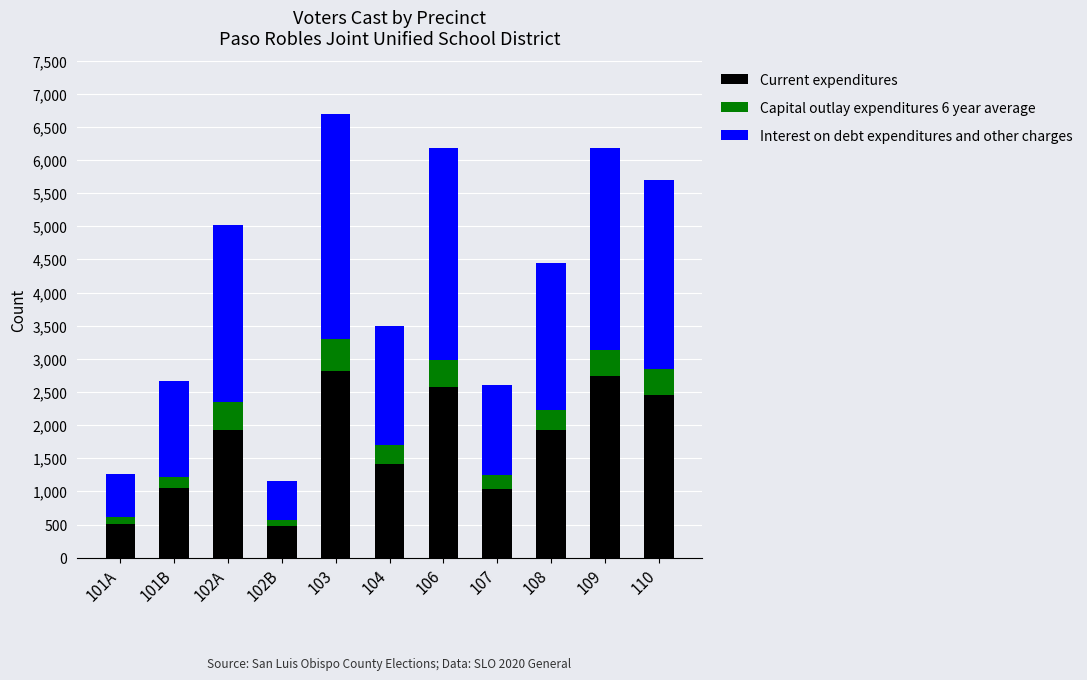

What is the average value of the Current expenditures series?

1723